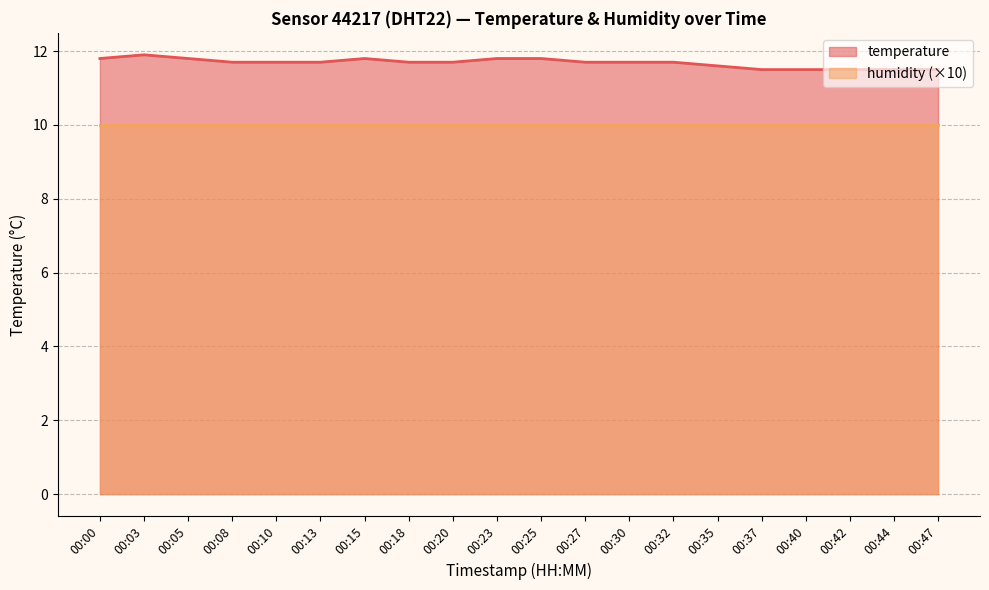

The value at 00:37 is 3.1. True or false?

False